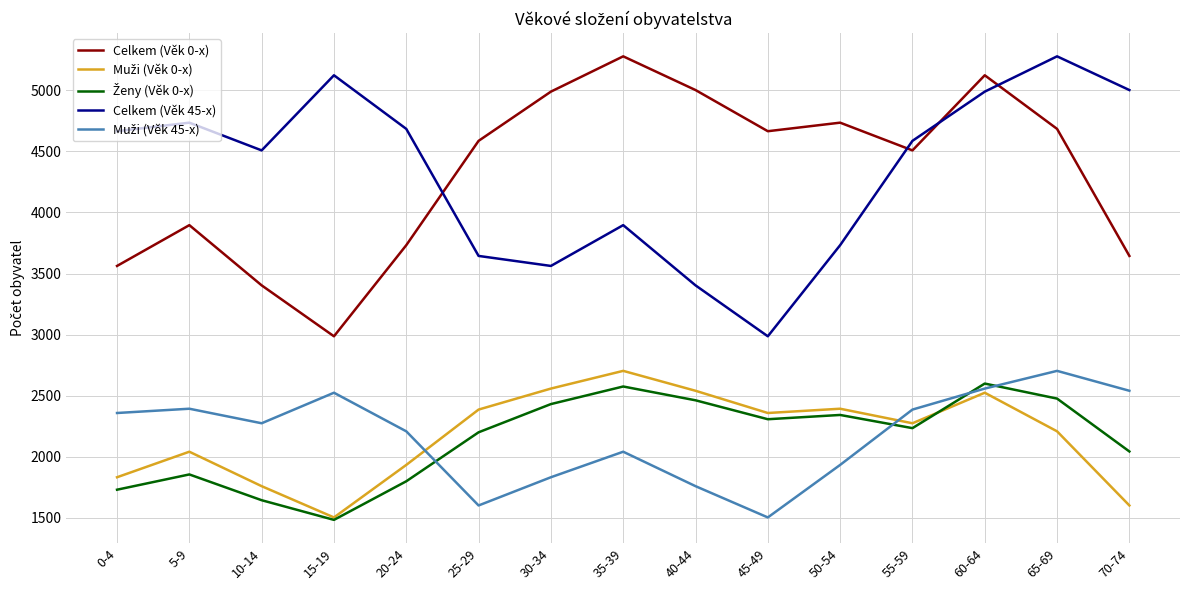

Where is the first local maximum for Celkem (Věk 0-x)?

5-9